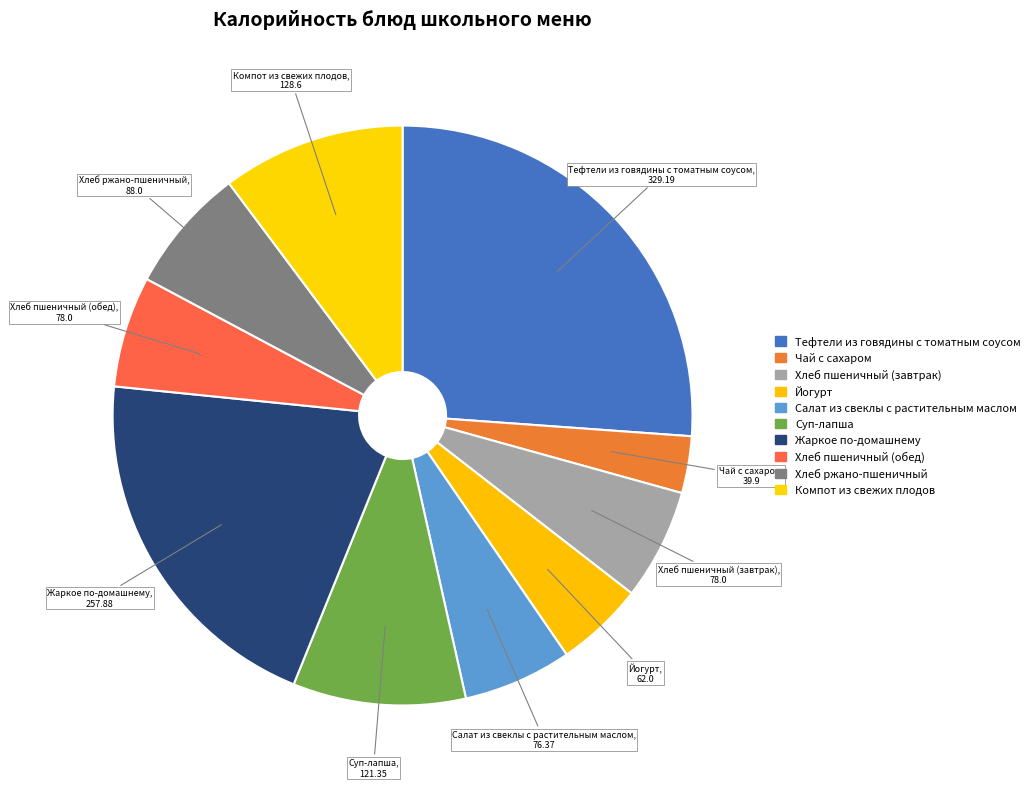

To the nearest percent, what is the difference between the largest and smallest slice percentages?

23%